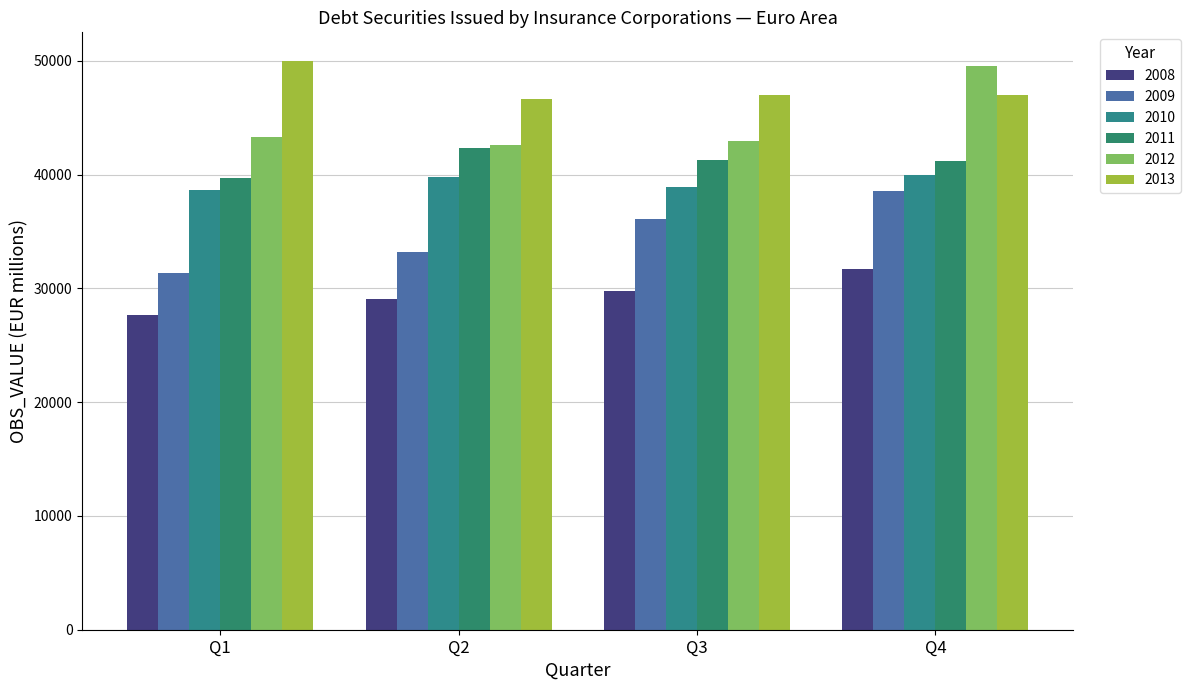

Is it true that 2011 equals 42347.7 at Q2?

True